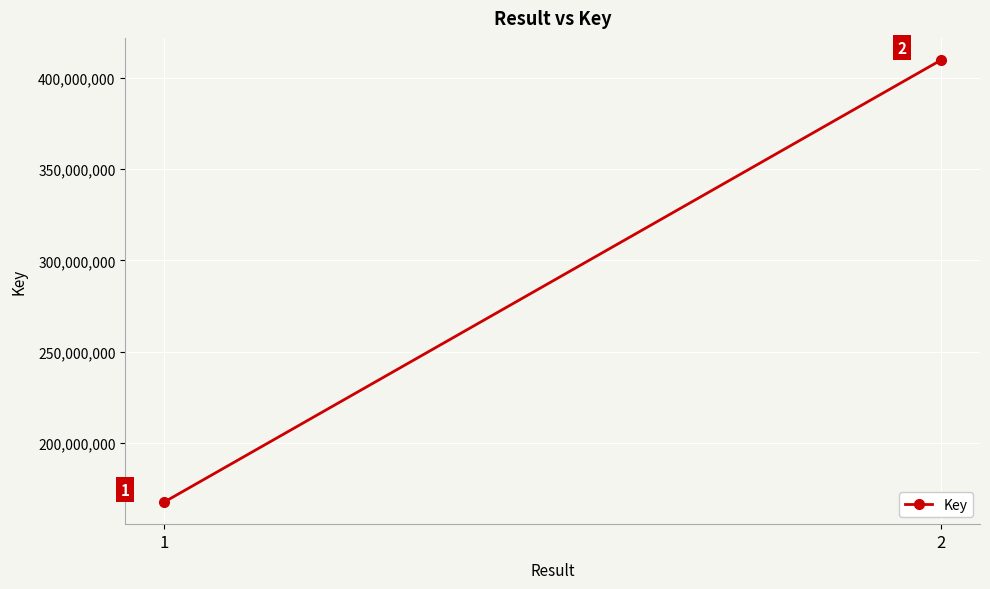

List the labels in order of value, largest first.

2, 1